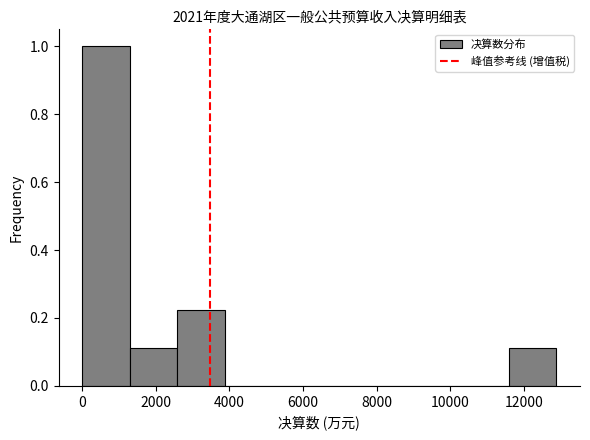

Reading left to right, transcribe this chart: for each bar, give the range it covers on the x-axis and its height. Neither the bar edges nor the heights are printed on the chart, so give them approximately, as read against the axes.

0 to 1200: 1.00
1200 to 2600: 0.12
2600 to 3800: 0.22
3800 to 5200: 0
5200 to 6400: 0
6400 to 7800: 0
7800 to 9000: 0
9000 to 10400: 0
10400 to 11600: 0
11600 to 12800: 0.12